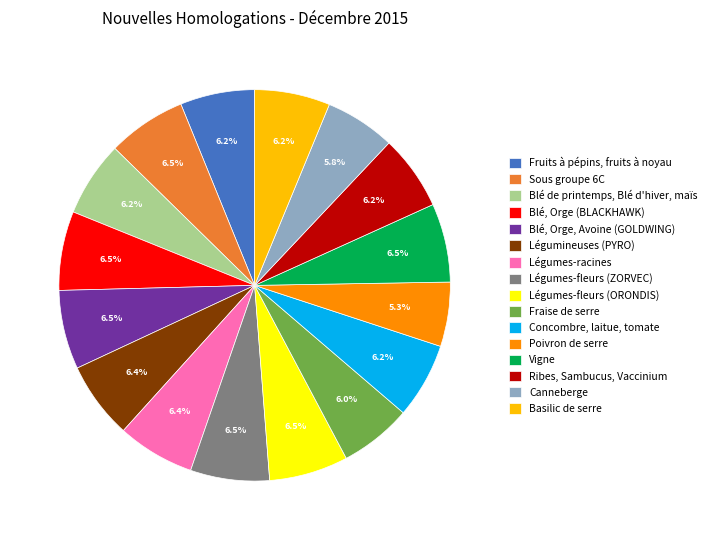

To the nearest percent, what percentage of the pie is Fruits à pépins, fruits à noyau?

6%